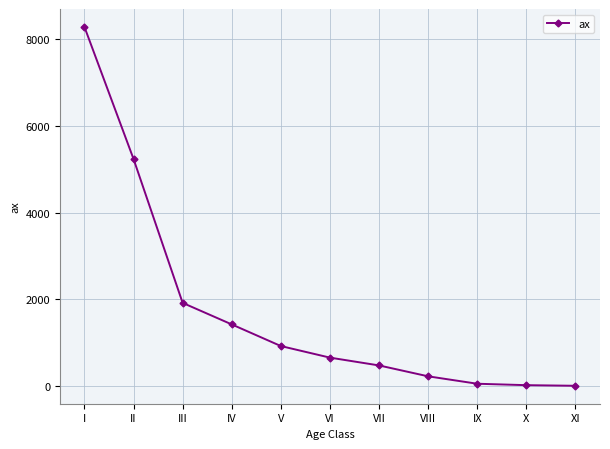

True or false: the data shows 479 at VII.

True